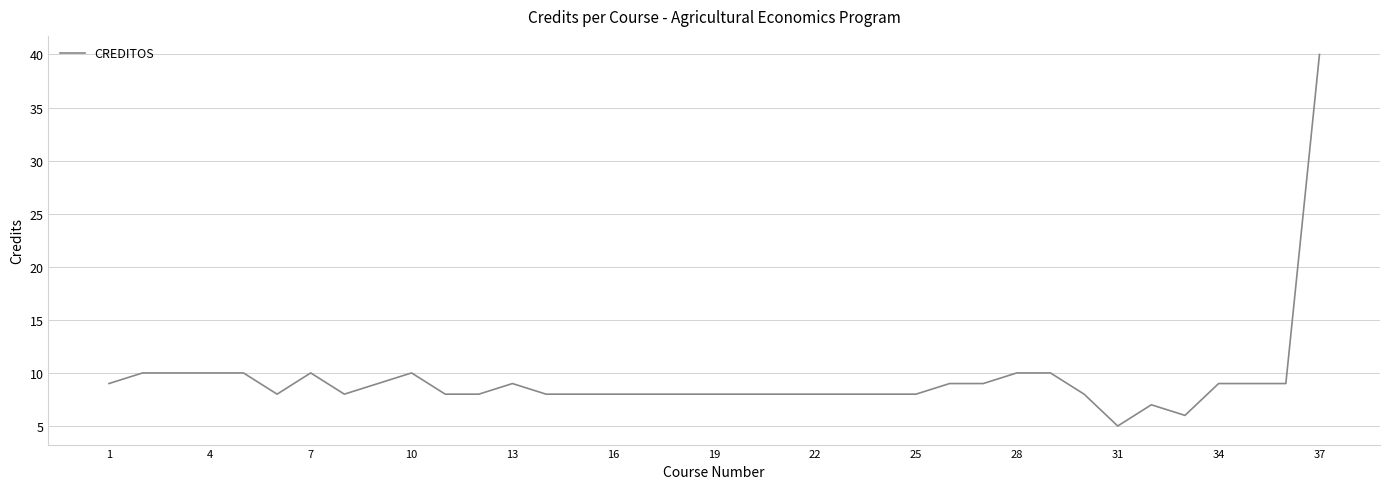

What is the minimum value shown in the chart?

5